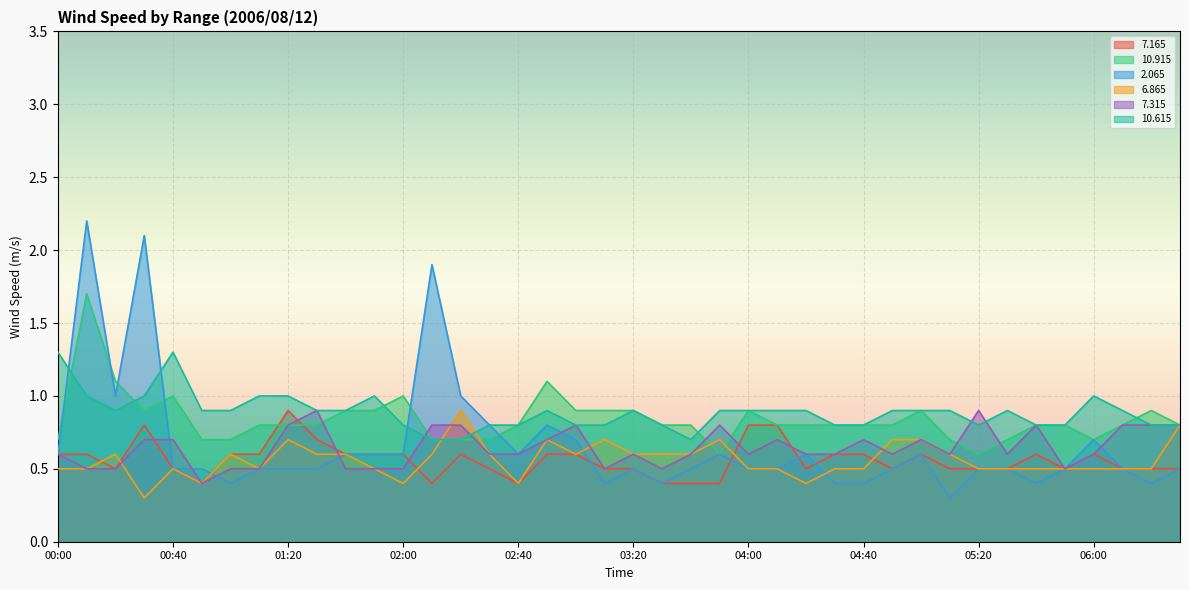

Which series has the widest spread of values?

2.065